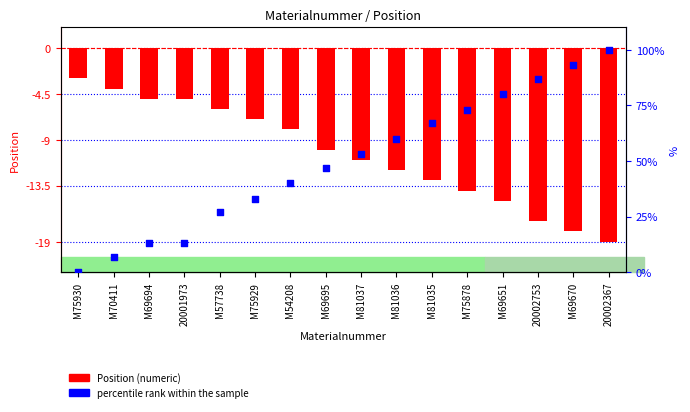

What are all the series names shown in the legend?

Position (numeric), percentile rank within the sample